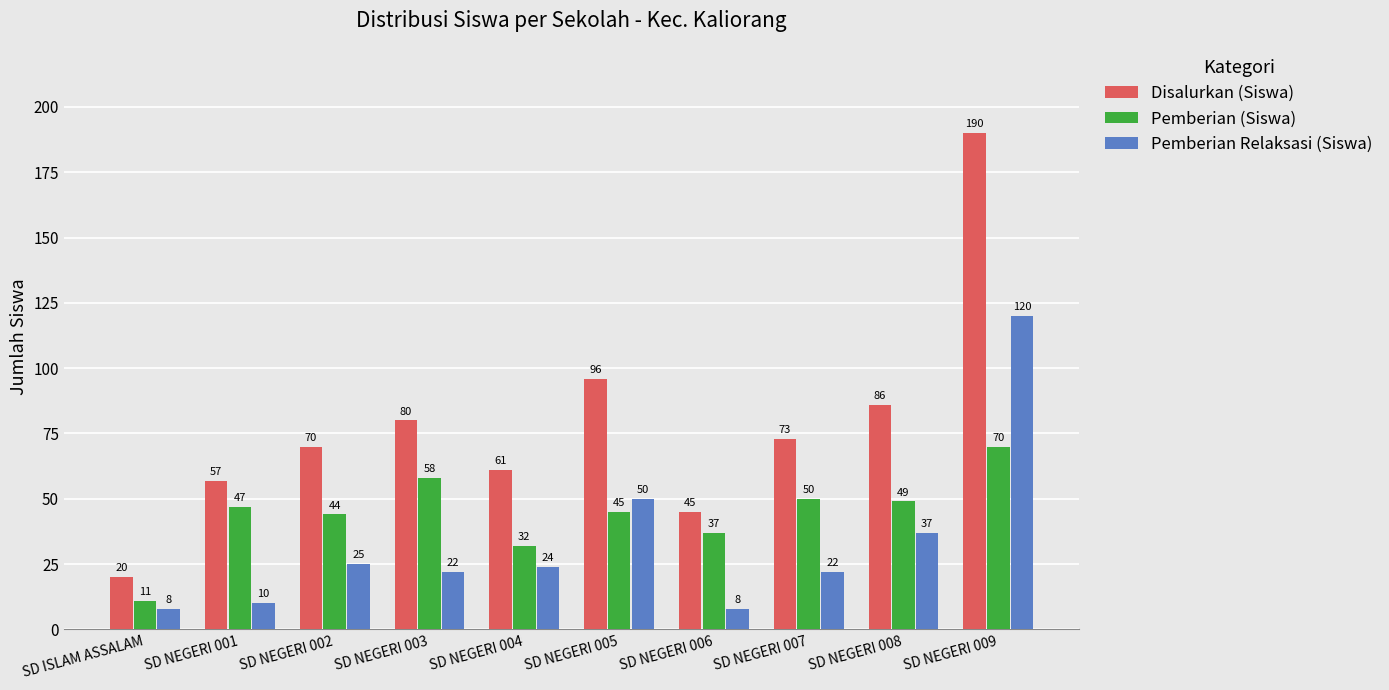

Which series has the widest spread of values?

Disalurkan (Siswa)